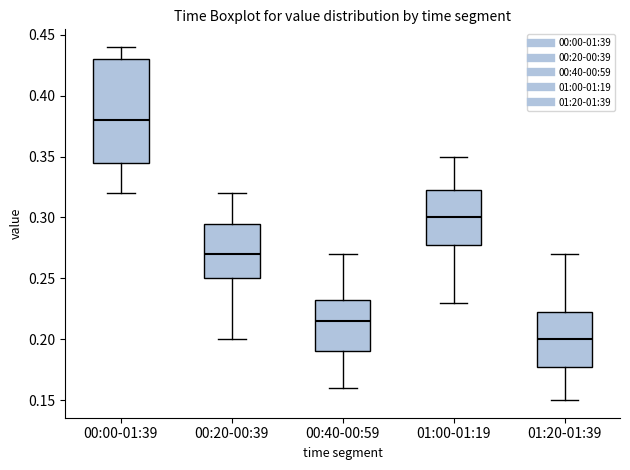

Where does the median line of the box for 00:00-01:39 sit on the y-axis? The values are not printed on the chart, so give them approximately, as read against the axis.

0.380